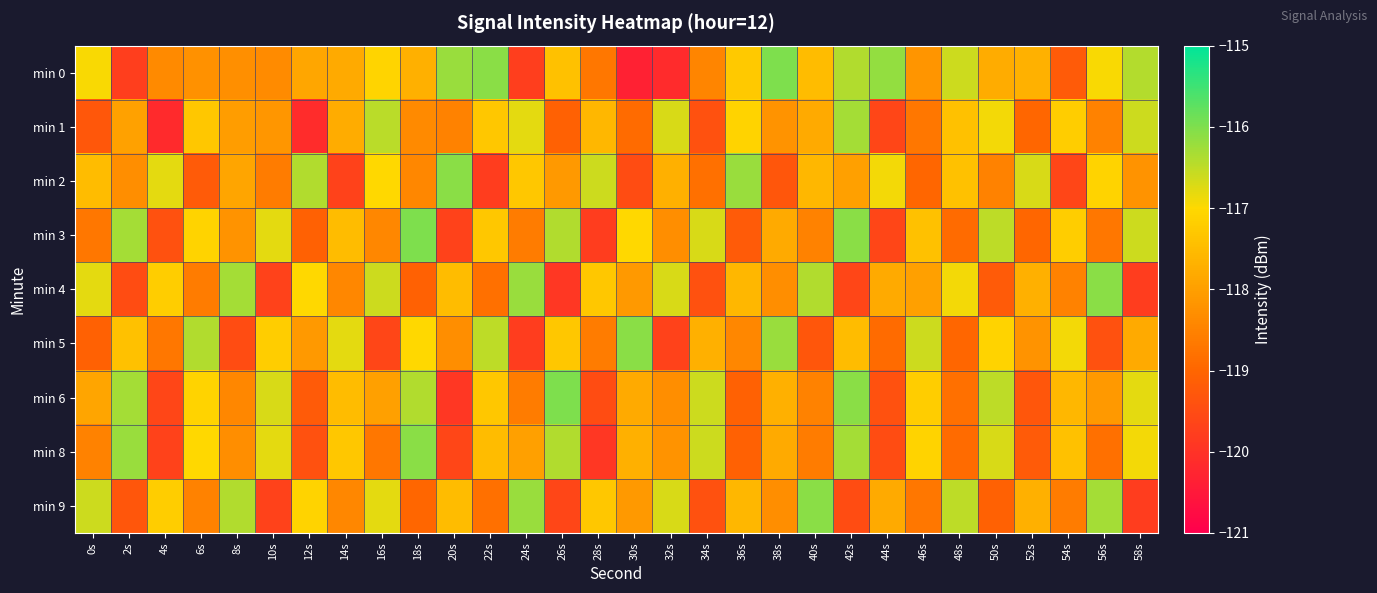

Which label corresponds to the largest value in the chart?

18s